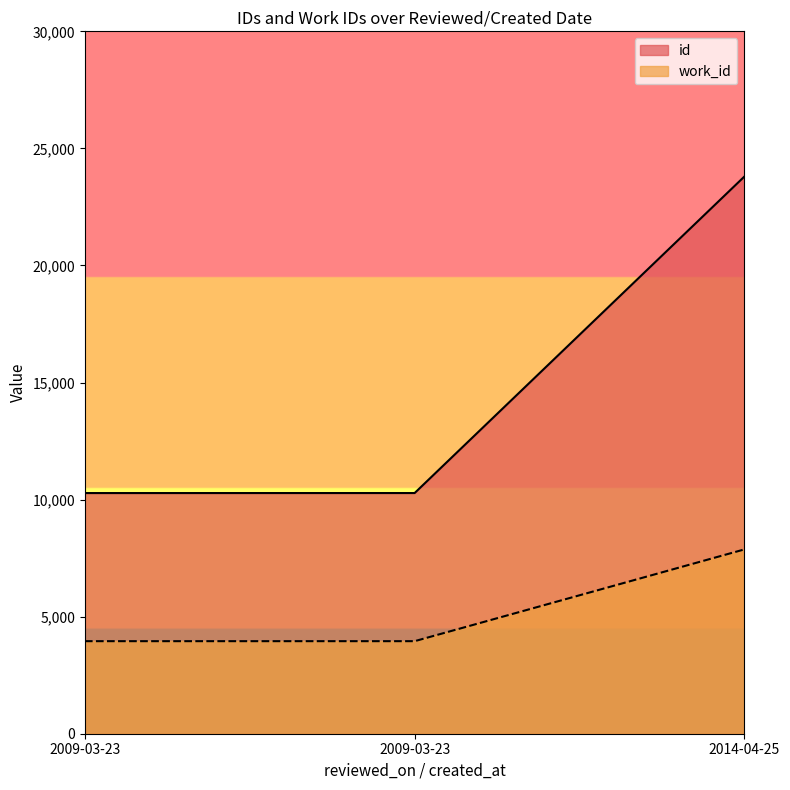

What is the sum of all id values?

44357